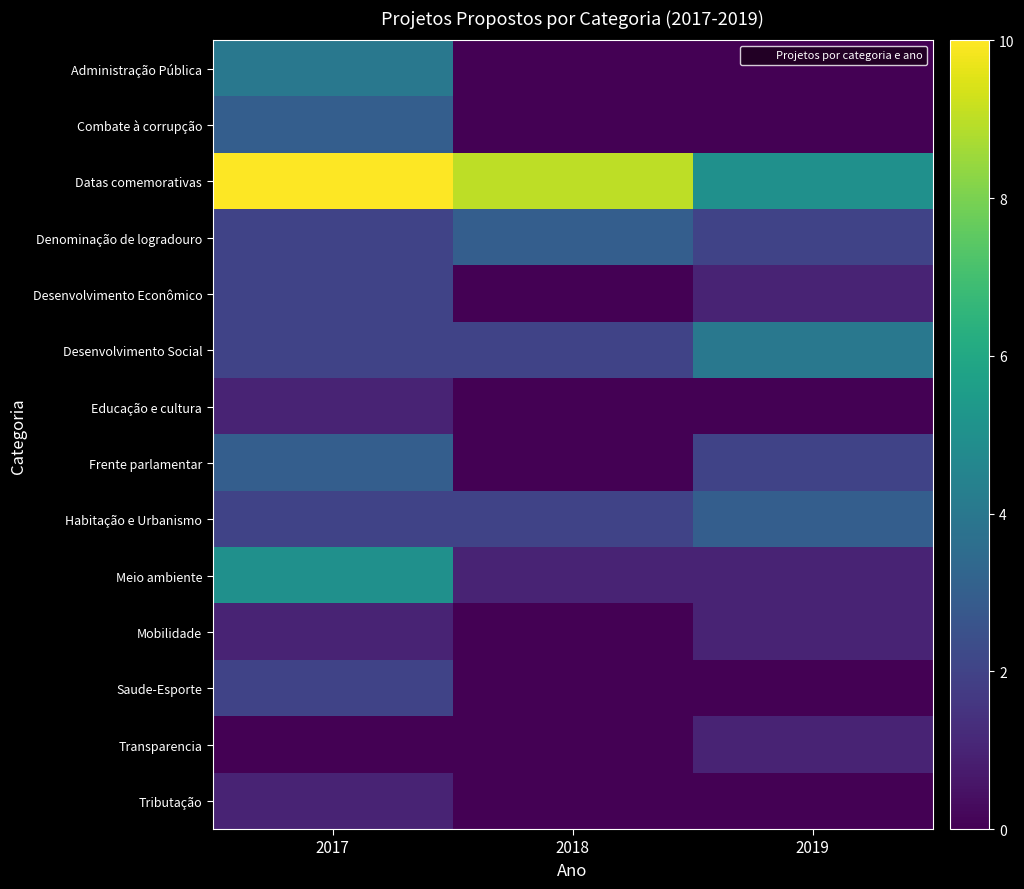

Between 2017 and 2019, which series saw the biggest shift?

Datas comemorativas